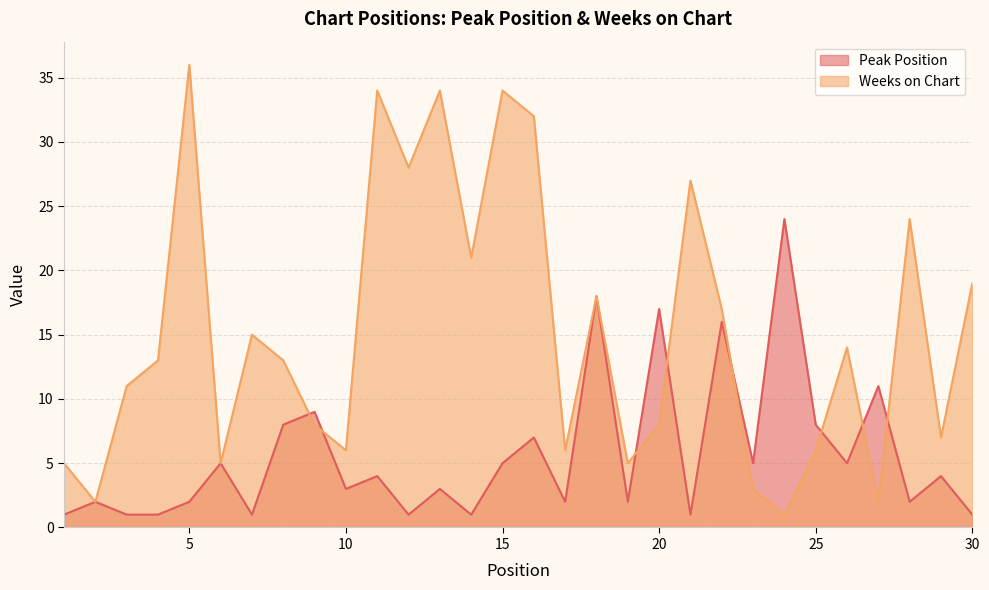

What are all the series names shown in the legend?

Peak Position, Weeks on Chart